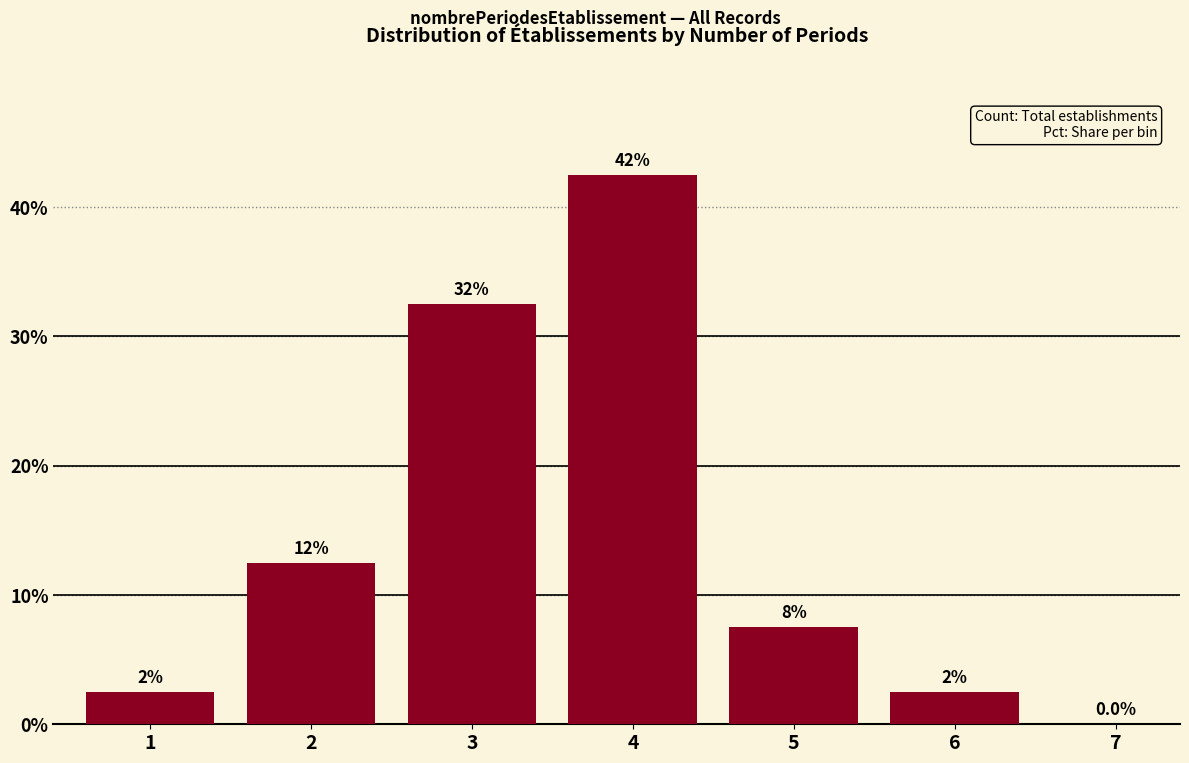

Are the bars horizontal?

No